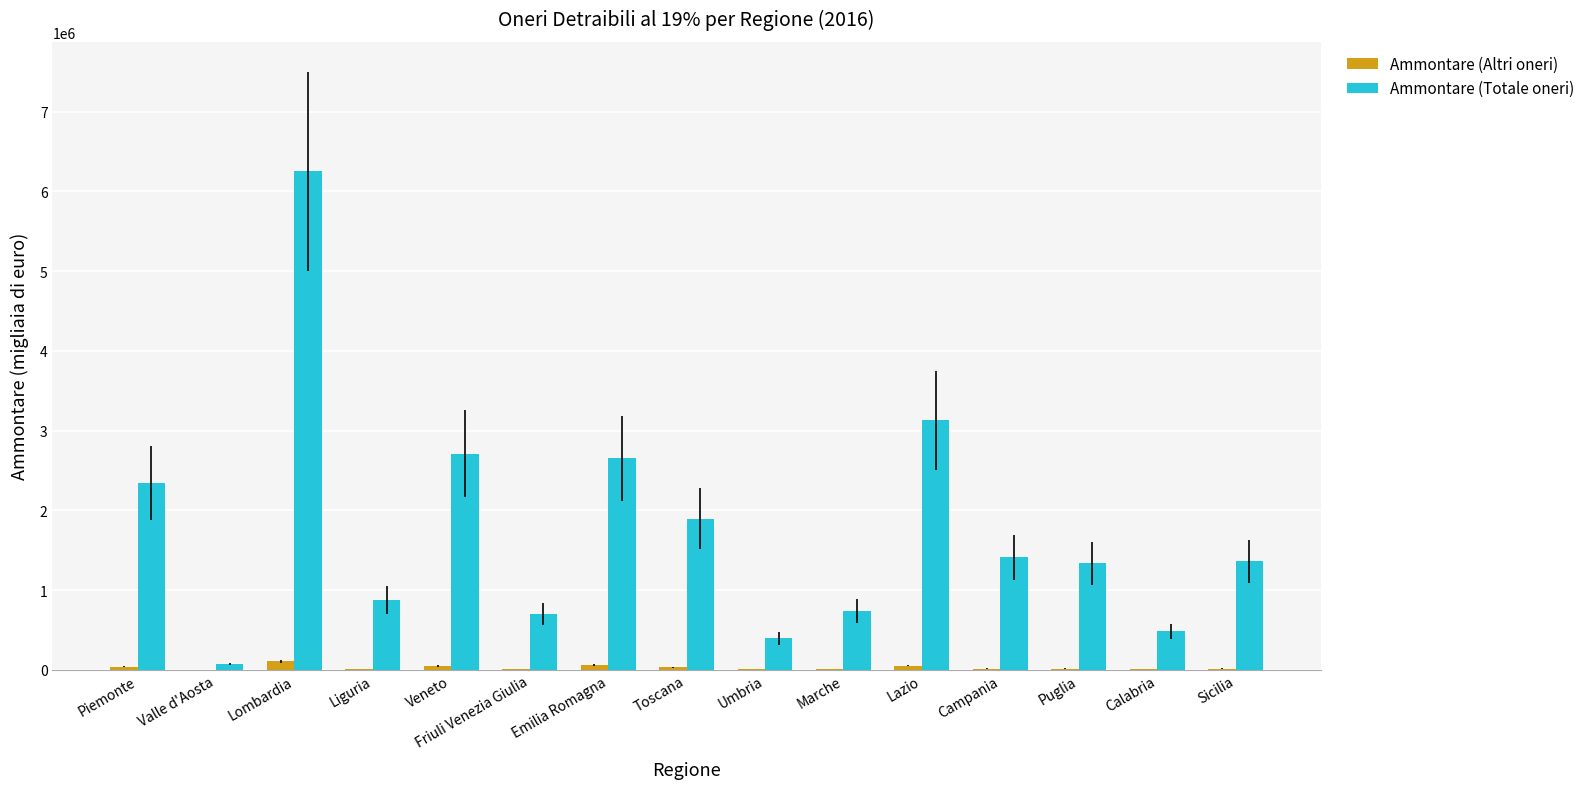

Which series has the largest total across all categories?

Ammontare (Totale oneri)